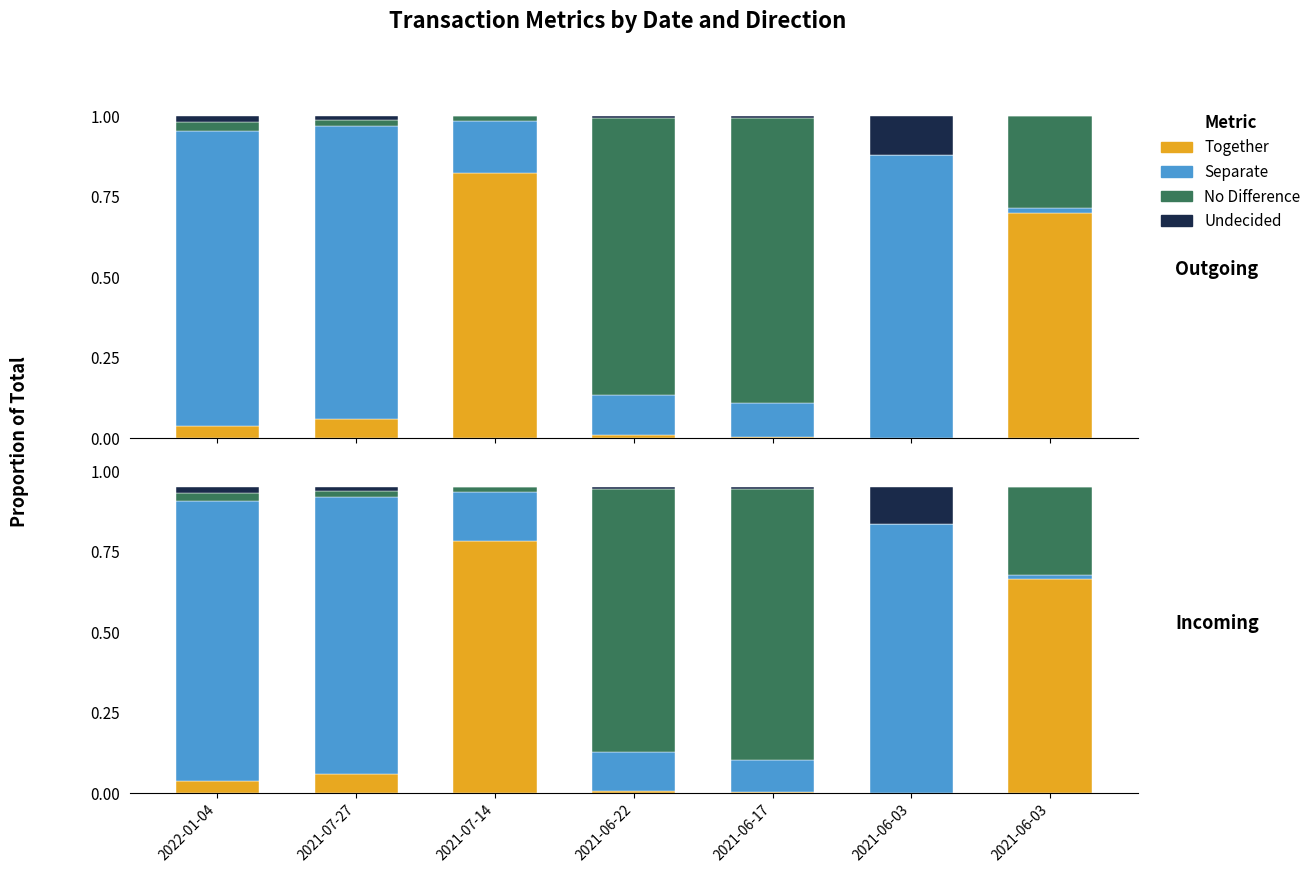

The No Difference series shows 0.0 at 2021-07-27. True or false?

True